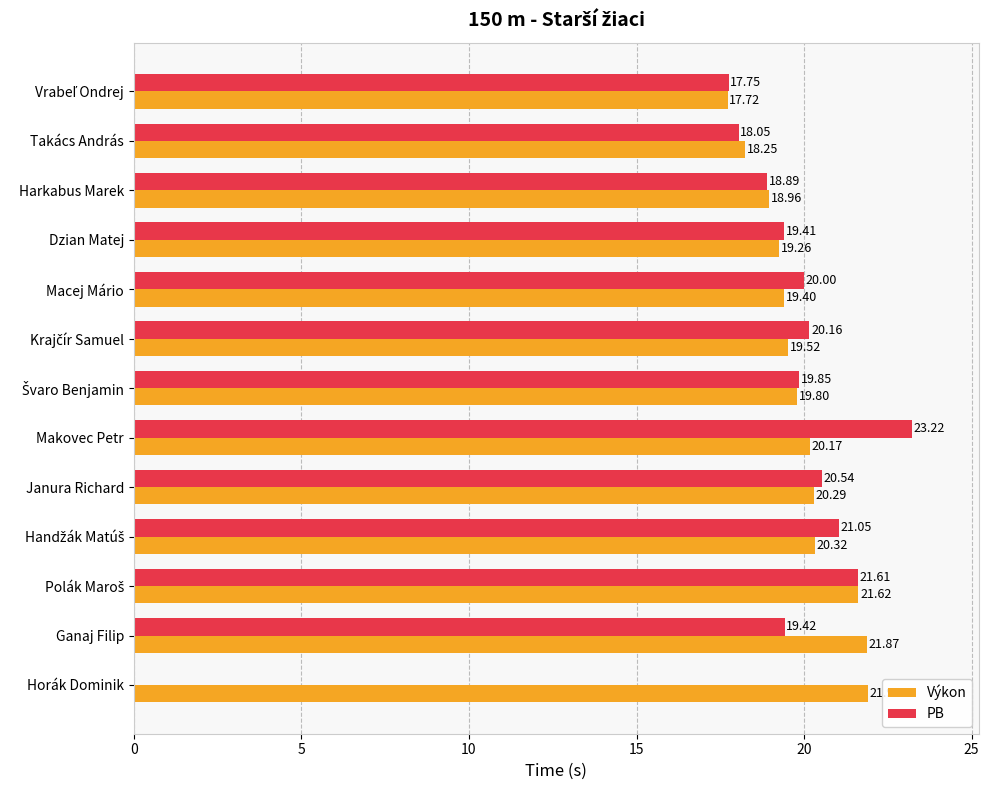

Between Harkabus Marek and Horák Dominik, which series saw the biggest shift?

PB